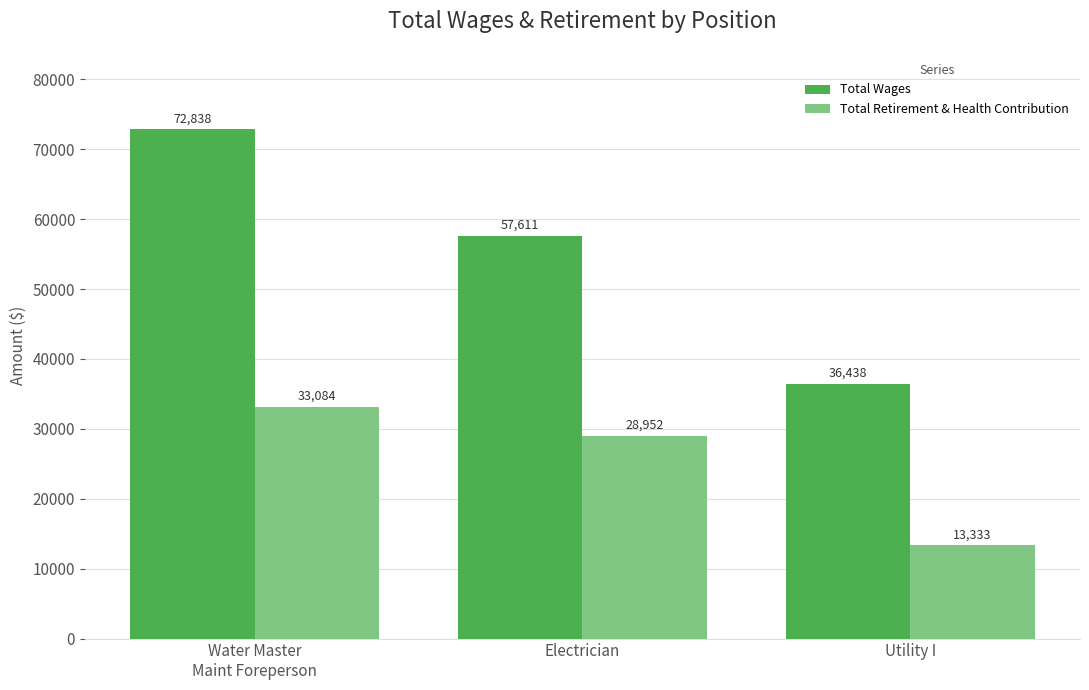

What is the lowest value of the Total Retirement & Health Contribution series?

13333